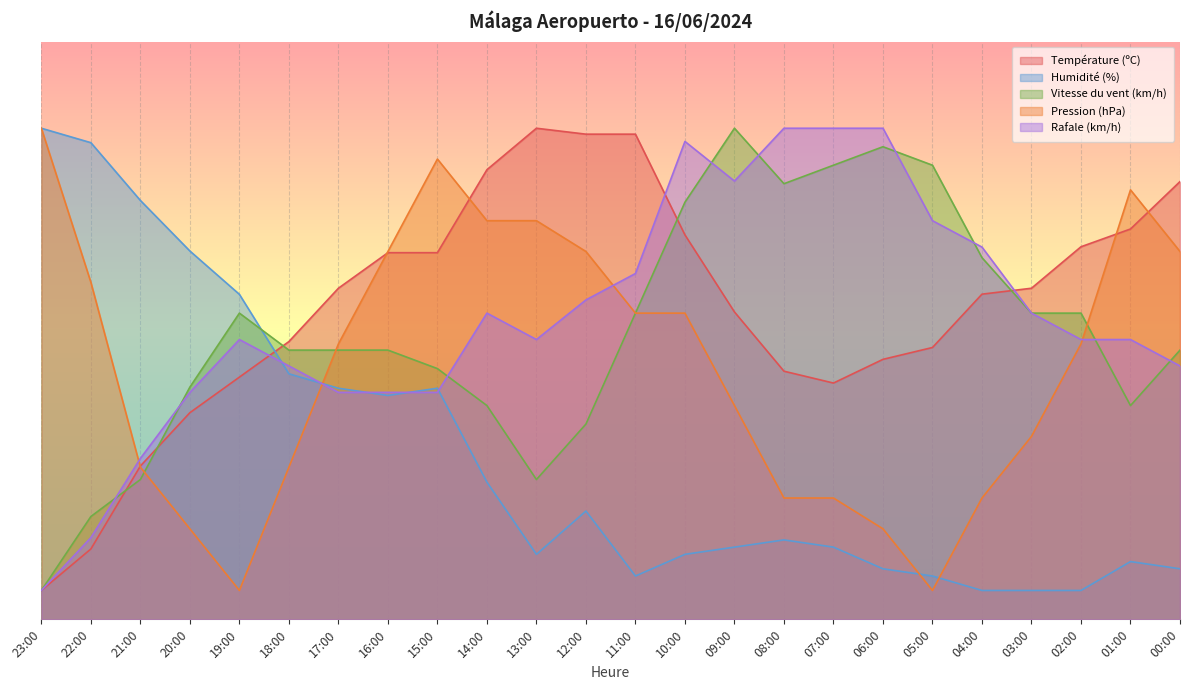

Which series has the largest total across all categories?

Température (ºC)